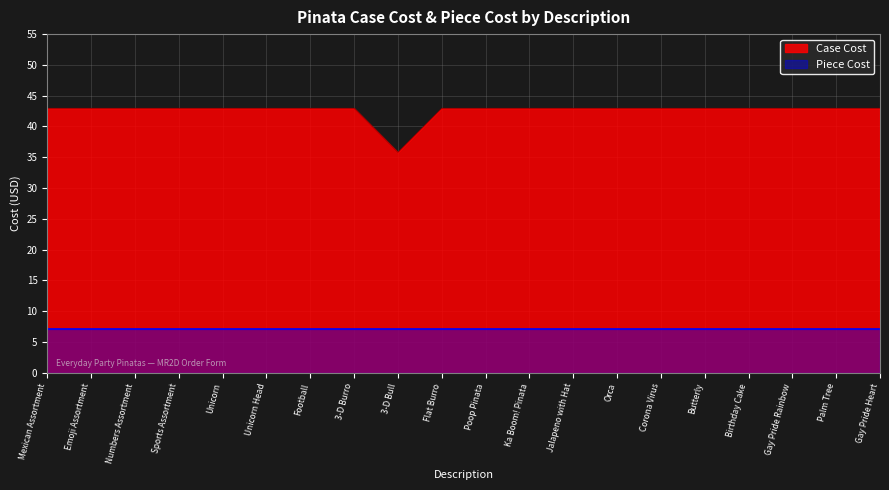

Where does the data first go above 42?

Mexican Assortment